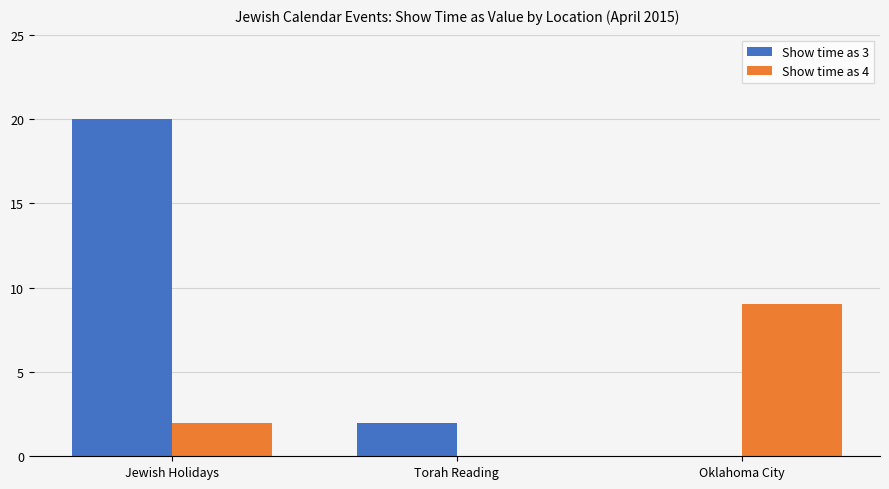

Where is Show time as 4 nearest to the value 4?

Jewish Holidays